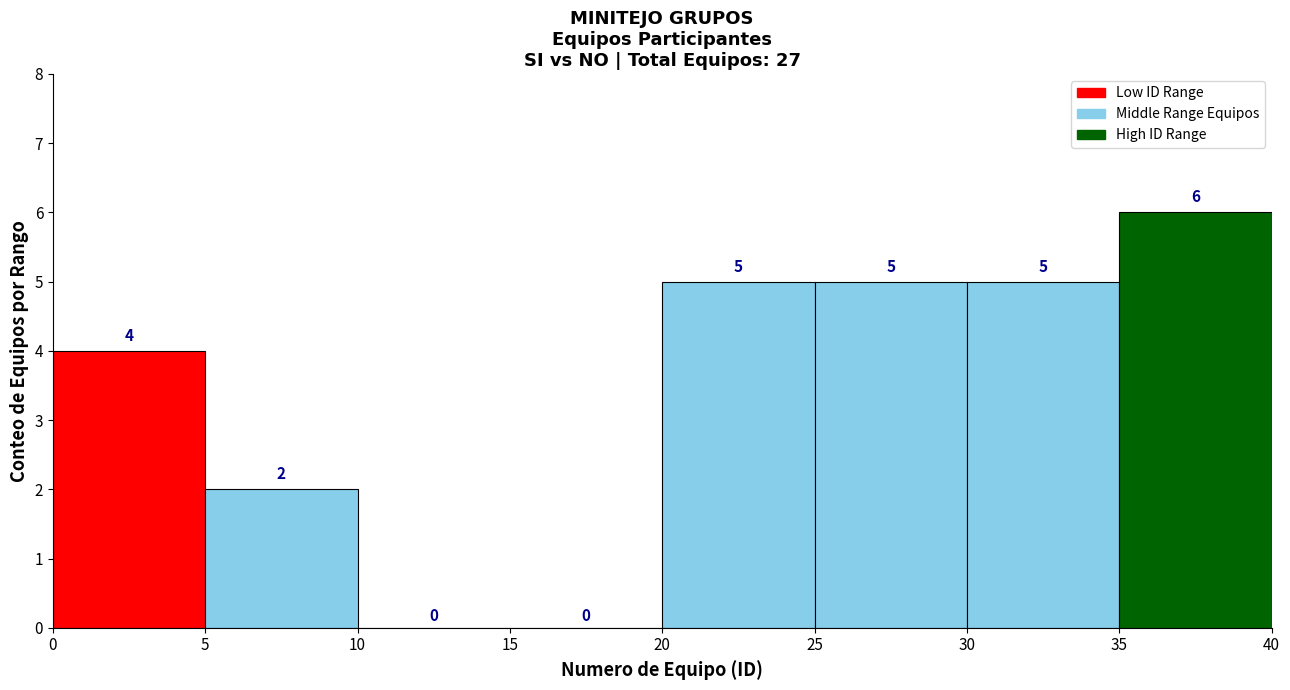

What is the height of the bar covering 25 to 30 on the x-axis?

5